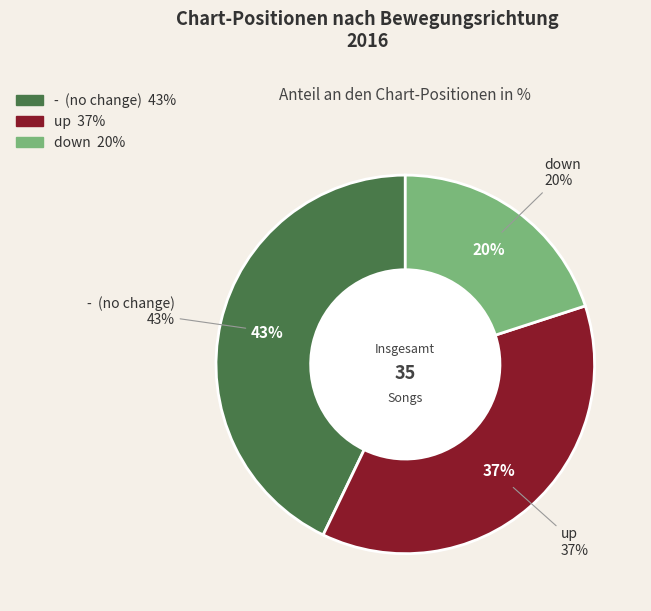

To the nearest percent, what portion does down represent?

20%